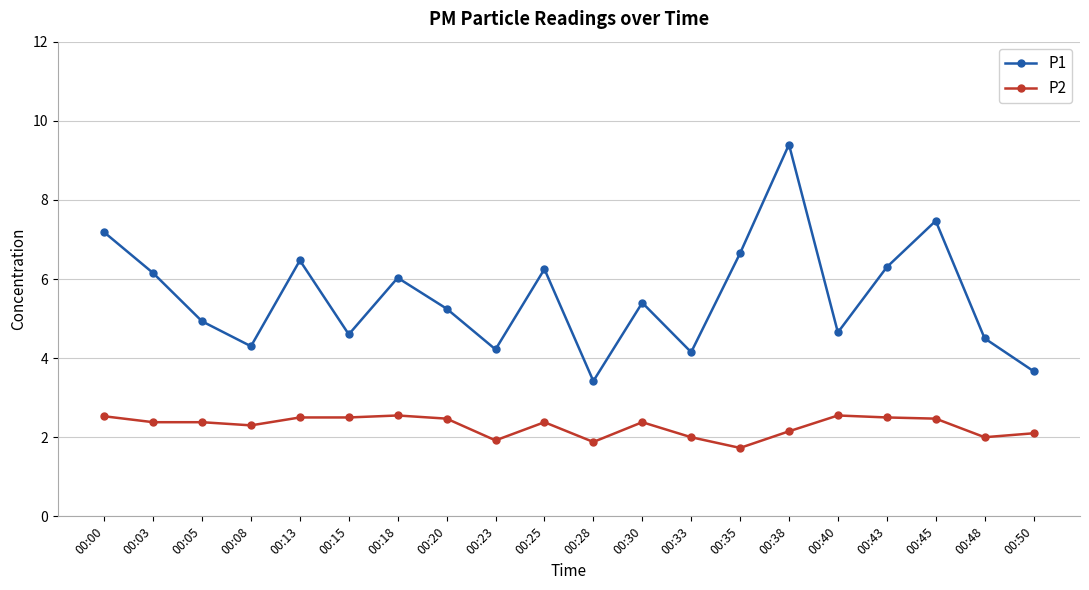

Rank the series by their average value, from lowest to highest.

P2, P1